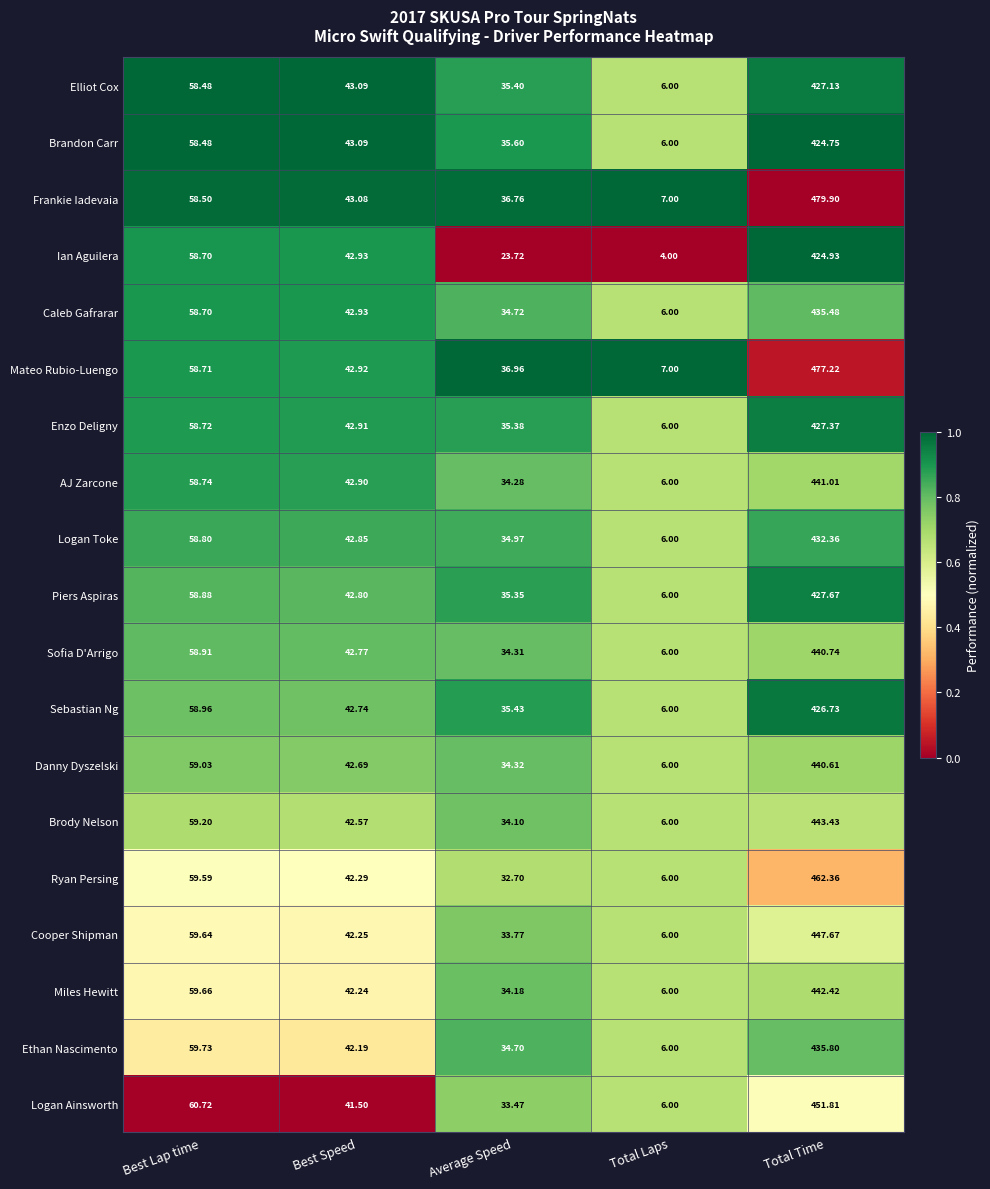

Which series has the largest total across all categories?

Frankie Iadevaia